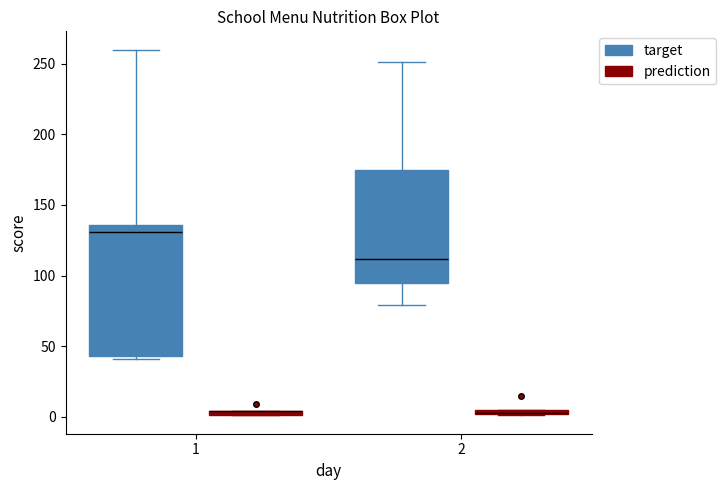

Which box is the tallest, from its lower edge to its upper edge?

1 (target)